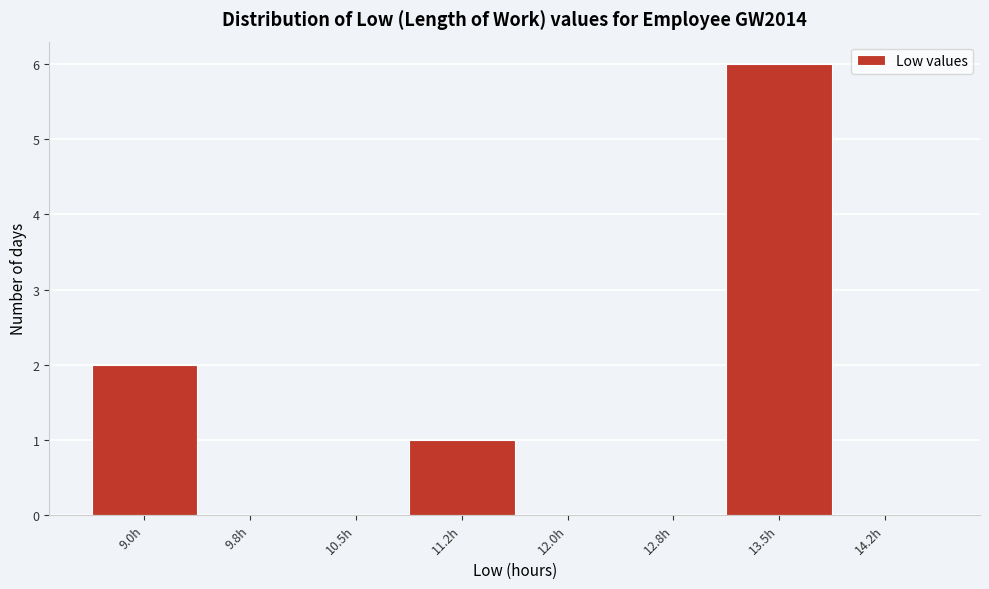

Reading right to left, what are all the values shown in this chart?

14.2h=0	13.5h=6	12.8h=0	12.0h=0	11.2h=1	10.5h=0	9.8h=0	9.0h=2